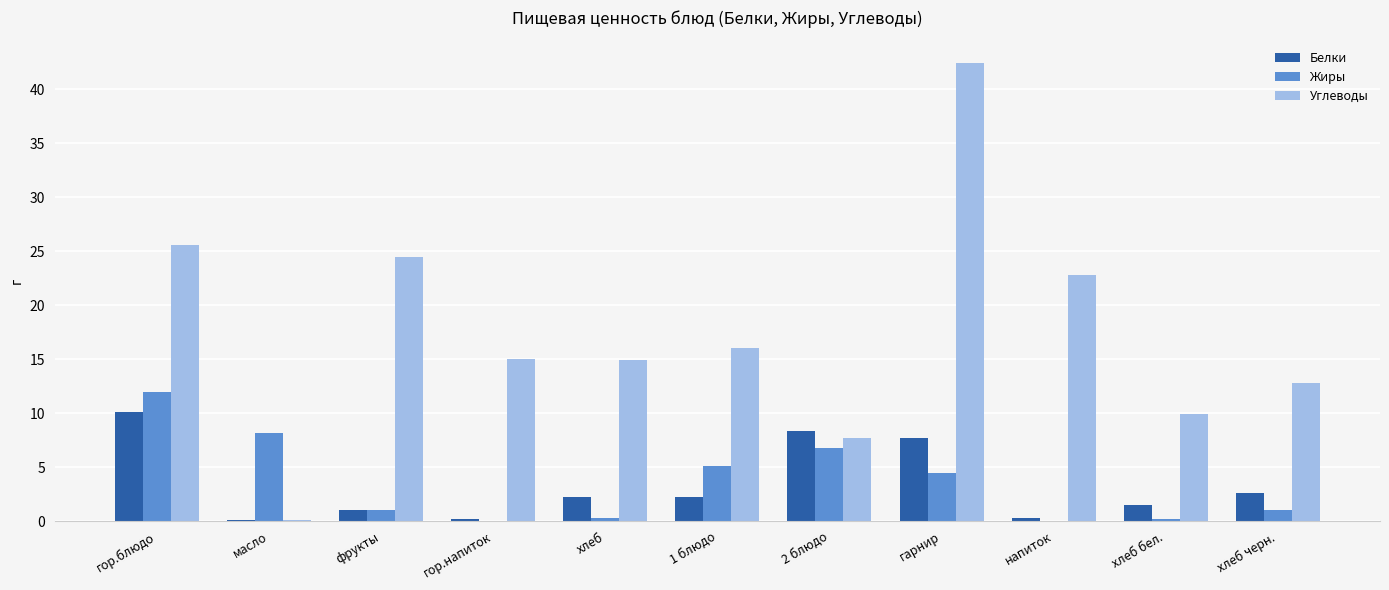

At which label does Углеводы first exceed 15?

гор.блюдо